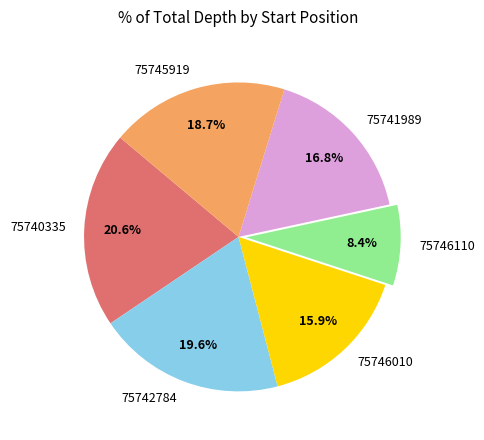

Count the number of slices in the pie.

6